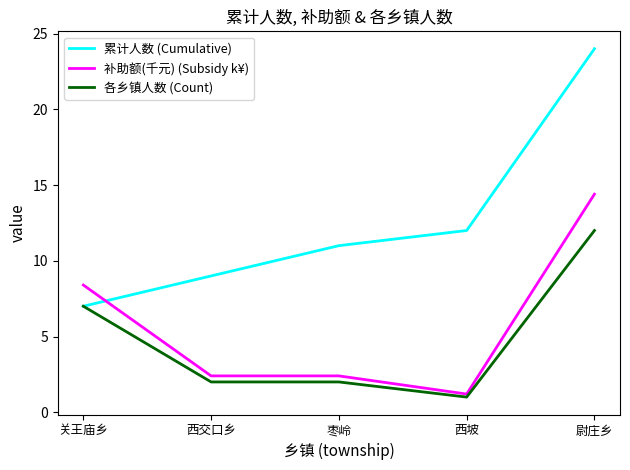

Which series has the largest range (max minus min)?

累计人数 (Cumulative)